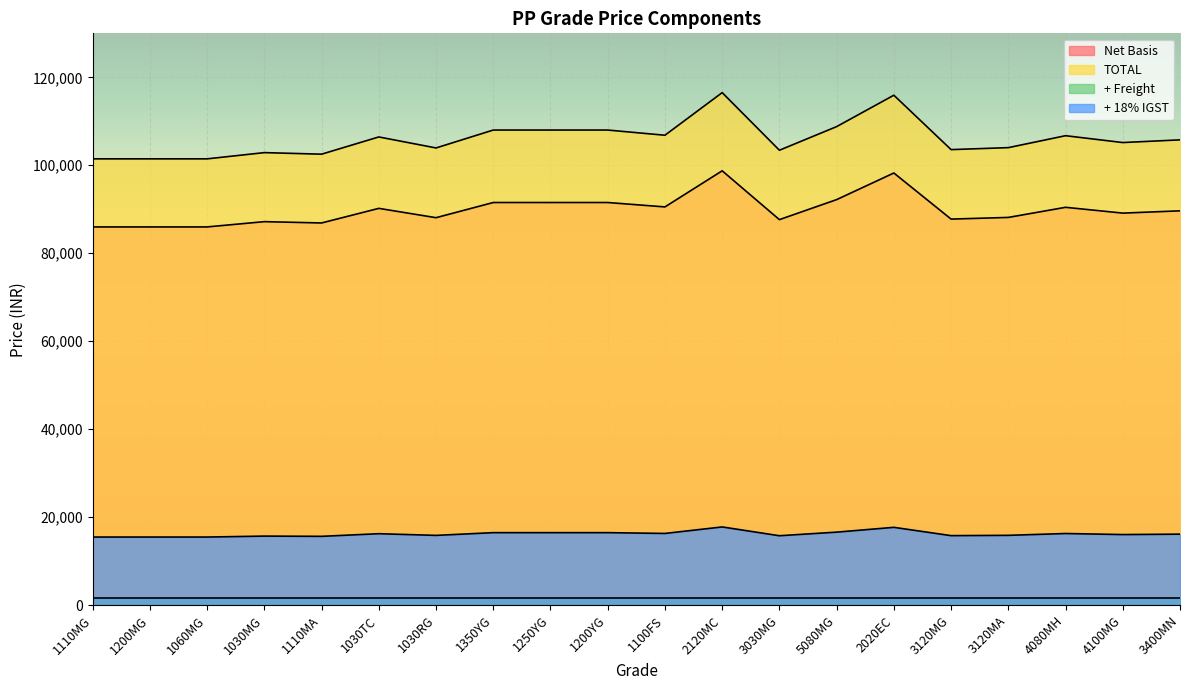

Which series has the largest total across all categories?

TOTAL